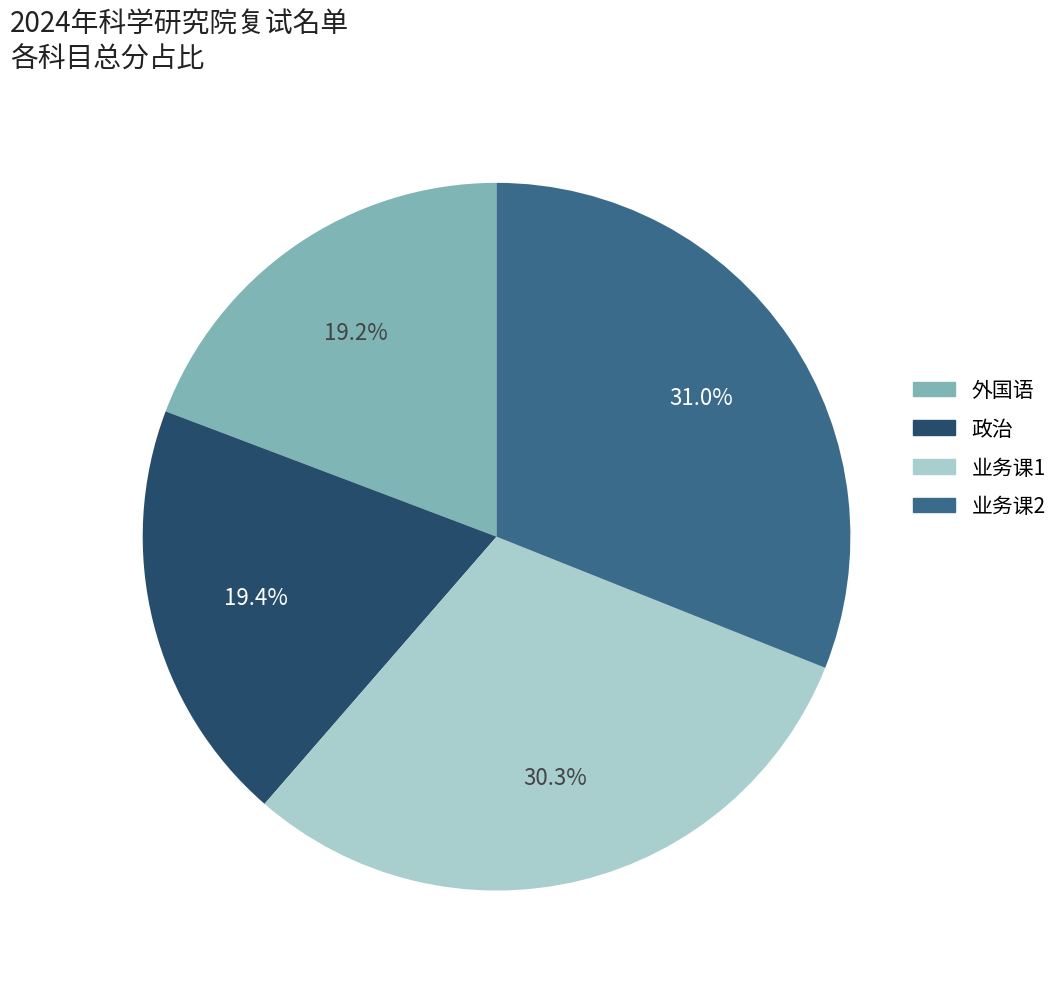

Is the sum of 业务课1 and 业务课2 greater than half?

Yes